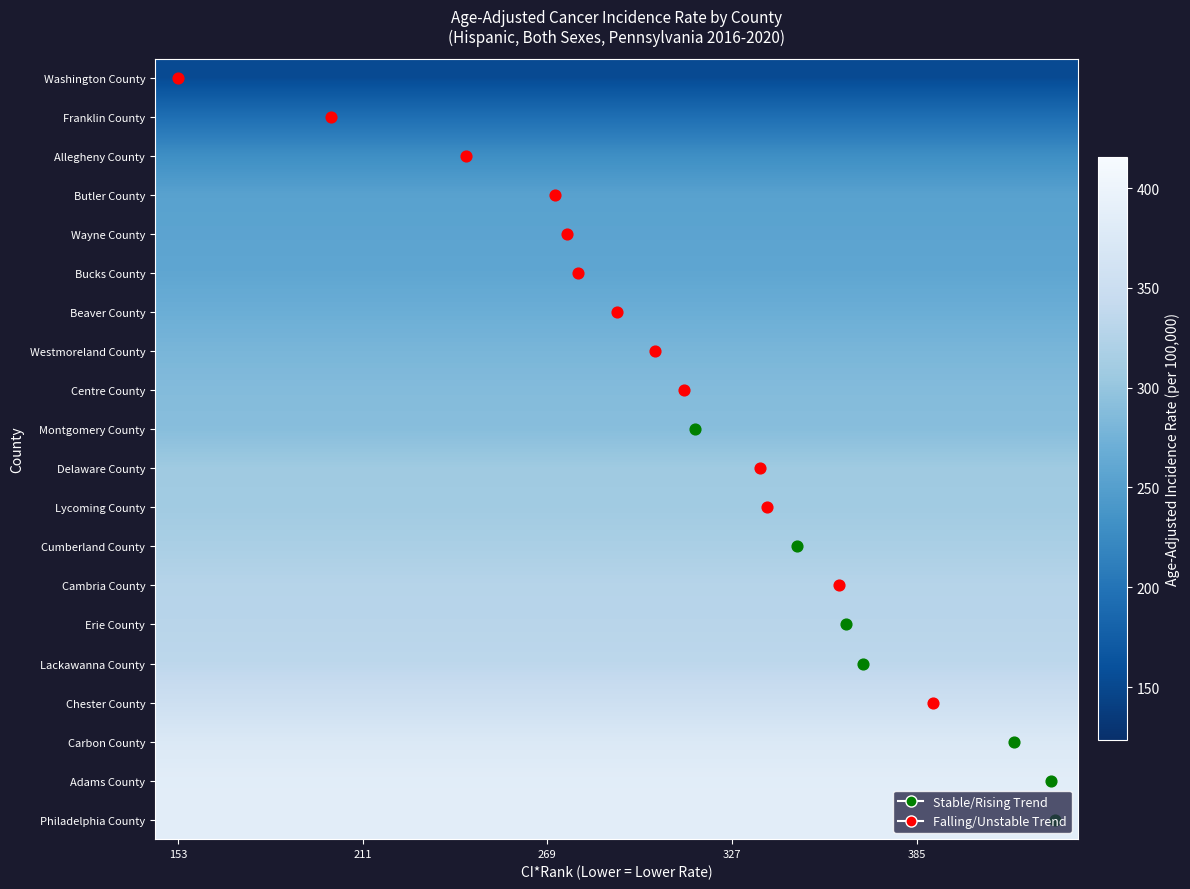

Reading left to right, what are all the values shown in this chart?

Washington County: 153.3	153.3	153.3	153.3	153.3	153.3	153.3	153.3	153.3	153.3	153.3	153.3	153.3	153.3	153.3	153.3	153.3	153.3	153.3	153.3
Franklin County: 193.8	193.8	193.8	193.8	193.8	193.8	193.8	193.8	193.8	193.8	193.8	193.8	193.8	193.8	193.8	193.8	193.8	193.8	193.8	193.8
Allegheny County: 229.5	229.5	229.5	229.5	229.5	229.5	229.5	229.5	229.5	229.5	229.5	229.5	229.5	229.5	229.5	229.5	229.5	229.5	229.5	229.5
Butler County: 253.1	253.1	253.1	253.1	253.1	253.1	253.1	253.1	253.1	253.1	253.1	253.1	253.1	253.1	253.1	253.1	253.1	253.1	253.1	253.1
Wayne County: 256.3	256.3	256.3	256.3	256.3	256.3	256.3	256.3	256.3	256.3	256.3	256.3	256.3	256.3	256.3	256.3	256.3	256.3	256.3	256.3
Bucks County: 259.2	259.2	259.2	259.2	259.2	259.2	259.2	259.2	259.2	259.2	259.2	259.2	259.2	259.2	259.2	259.2	259.2	259.2	259.2	259.2
Beaver County: 269.5	269.5	269.5	269.5	269.5	269.5	269.5	269.5	269.5	269.5	269.5	269.5	269.5	269.5	269.5	269.5	269.5	269.5	269.5	269.5
Westmoreland County: 279.6	279.6	279.6	279.6	279.6	279.6	279.6	279.6	279.6	279.6	279.6	279.6	279.6	279.6	279.6	279.6	279.6	279.6	279.6	279.6
Centre County: 287.2	287.2	287.2	287.2	287.2	287.2	287.2	287.2	287.2	287.2	287.2	287.2	287.2	287.2	287.2	287.2	287.2	287.2	287.2	287.2
Montgomery County: 290.1	290.1	290.1	290.1	290.1	290.1	290.1	290.1	290.1	290.1	290.1	290.1	290.1	290.1	290.1	290.1	290.1	290.1	290.1	290.1
Delaware County: 307.2	307.2	307.2	307.2	307.2	307.2	307.2	307.2	307.2	307.2	307.2	307.2	307.2	307.2	307.2	307.2	307.2	307.2	307.2	307.2
Lycoming County: 309.1	309.1	309.1	309.1	309.1	309.1	309.1	309.1	309.1	309.1	309.1	309.1	309.1	309.1	309.1	309.1	309.1	309.1	309.1	309.1
Cumberland County: 317.1	317.1	317.1	317.1	317.1	317.1	317.1	317.1	317.1	317.1	317.1	317.1	317.1	317.1	317.1	317.1	317.1	317.1	317.1	317.1
Cambria County: 328.1	328.1	328.1	328.1	328.1	328.1	328.1	328.1	328.1	328.1	328.1	328.1	328.1	328.1	328.1	328.1	328.1	328.1	328.1	328.1
Erie County: 330.1	330.1	330.1	330.1	330.1	330.1	330.1	330.1	330.1	330.1	330.1	330.1	330.1	330.1	330.1	330.1	330.1	330.1	330.1	330.1
Lackawanna County: 334.5	334.5	334.5	334.5	334.5	334.5	334.5	334.5	334.5	334.5	334.5	334.5	334.5	334.5	334.5	334.5	334.5	334.5	334.5	334.5
Chester County: 353.2	353.2	353.2	353.2	353.2	353.2	353.2	353.2	353.2	353.2	353.2	353.2	353.2	353.2	353.2	353.2	353.2	353.2	353.2	353.2
Carbon County: 374.5	374.5	374.5	374.5	374.5	374.5	374.5	374.5	374.5	374.5	374.5	374.5	374.5	374.5	374.5	374.5	374.5	374.5	374.5	374.5
Adams County: 384.4	384.4	384.4	384.4	384.4	384.4	384.4	384.4	384.4	384.4	384.4	384.4	384.4	384.4	384.4	384.4	384.4	384.4	384.4	384.4
Philadelphia County: 385.4	385.4	385.4	385.4	385.4	385.4	385.4	385.4	385.4	385.4	385.4	385.4	385.4	385.4	385.4	385.4	385.4	385.4	385.4	385.4